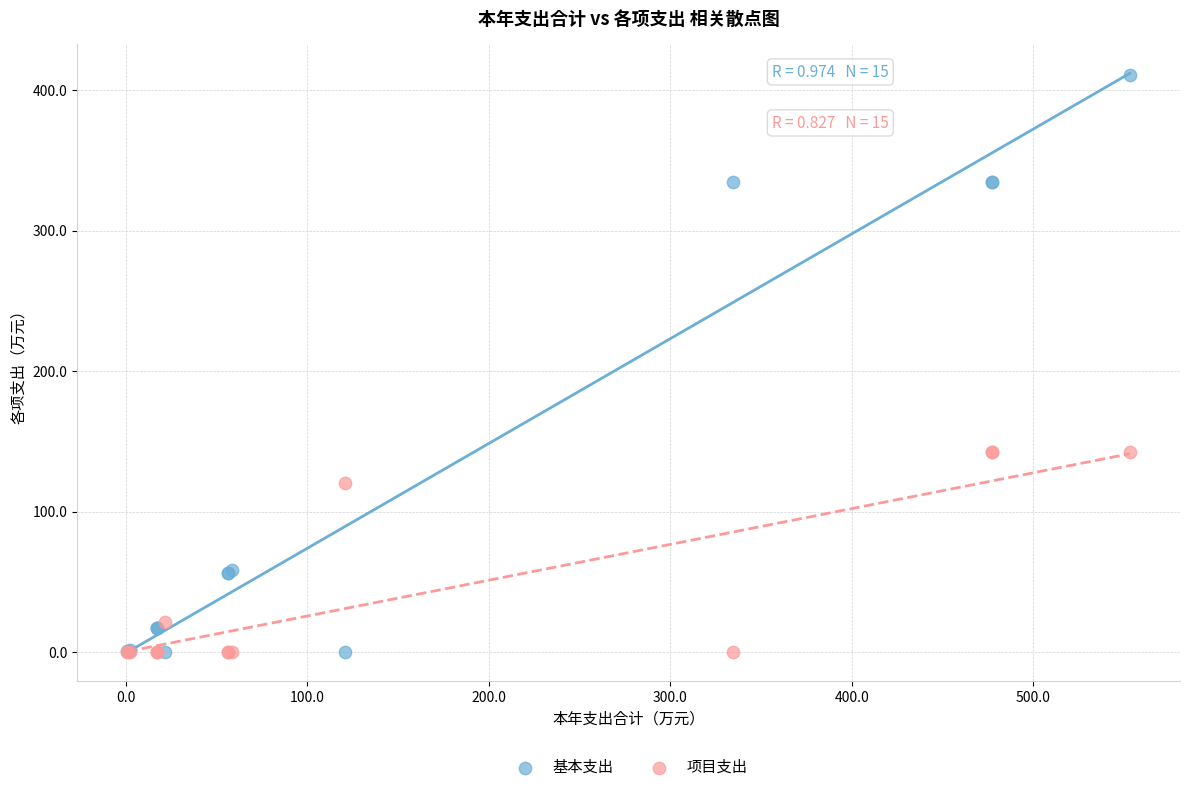

Which series has the widest spread of Y values?

基本支出